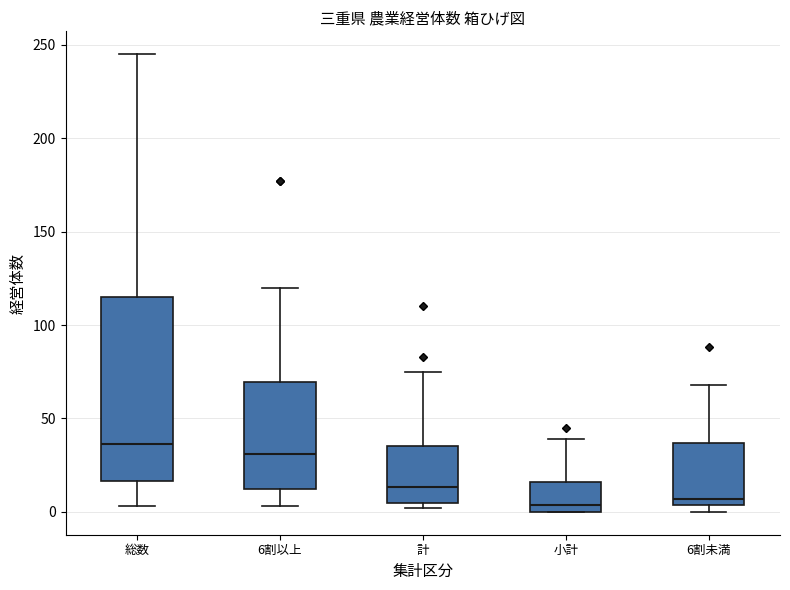

Reading left to right, read every box against the y-axis: the position of its median line, the range the box covers, and the ends of its whiskers. The values are not printed on the chart, so give them approximately, as read against the axis.

総数: median 35, box 15 to 115, whiskers 5 to 245
6割以上: median 30, box 10 to 70, whiskers 5 to 120
計: median 15, box 5 to 35, whiskers 0 to 75
小計: median 5, box 0 to 15, whiskers 0 to 40
6割未満: median 5 (just above the box's lower edge), box 5 to 35, whiskers 0 to 70